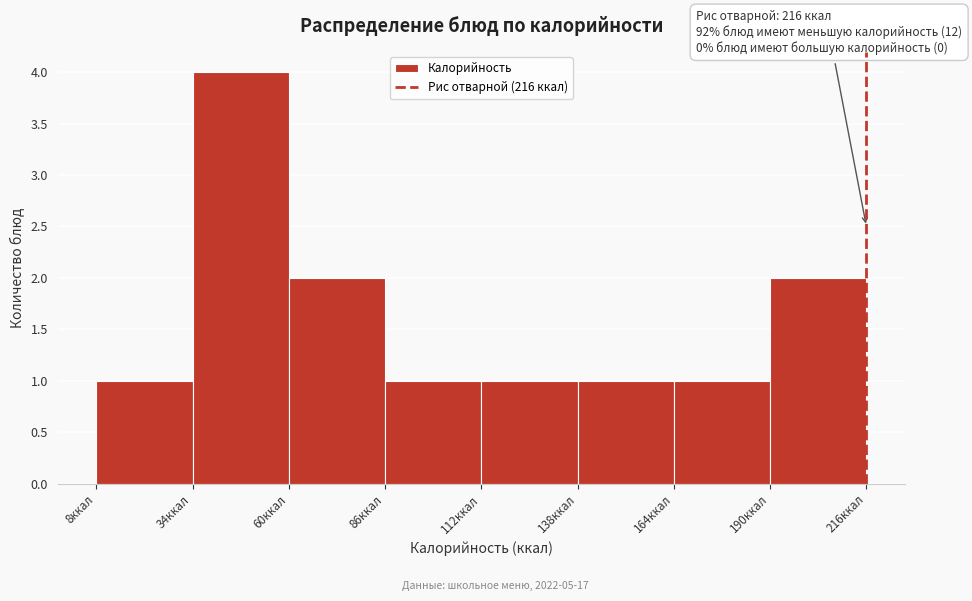

Over which range of the x-axis is the bar tallest?

34 to 60